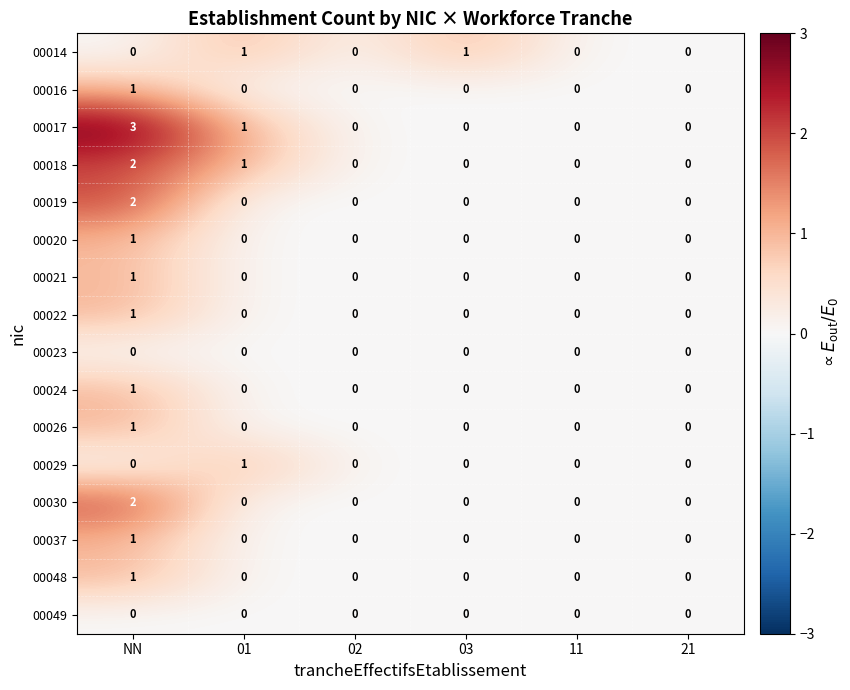

At which category is the sum across all series the highest?

NN